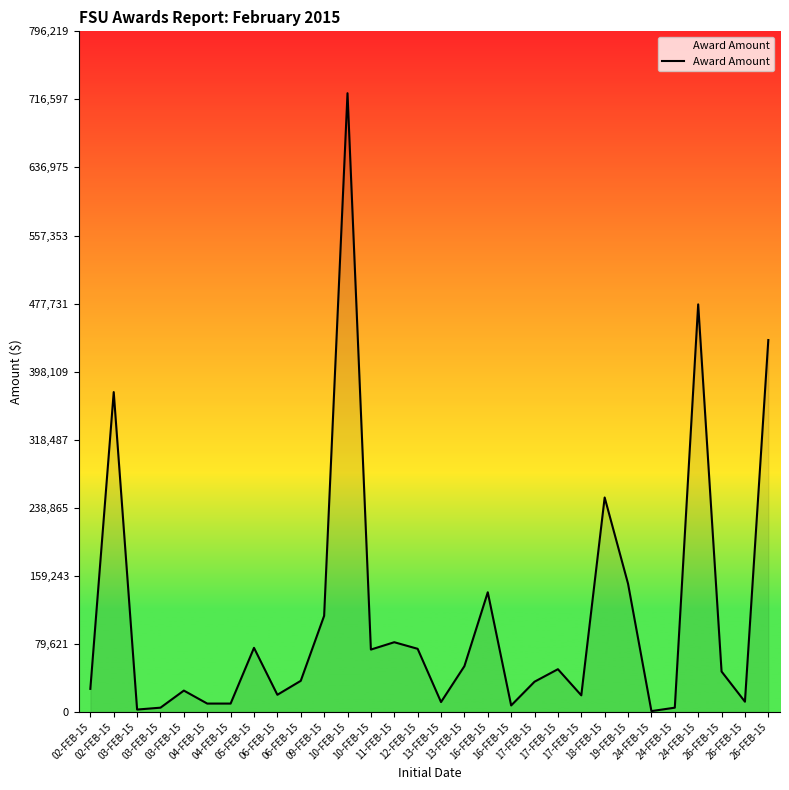

What is the ratio of the value at 18-FEB-15 to the value at 11-FEB-15?

3.1